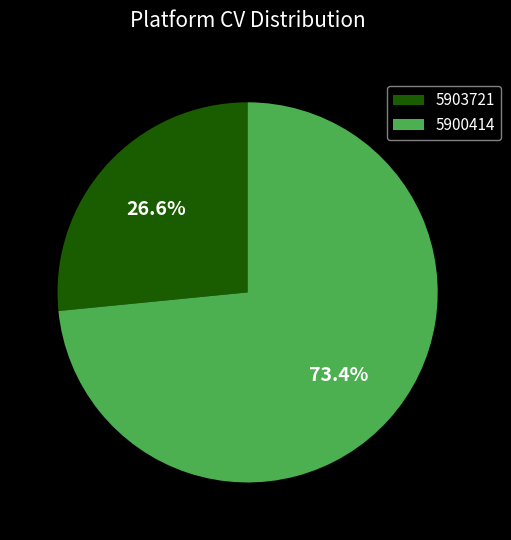

What percentage is the 5900414 slice, to the nearest percent?

73%